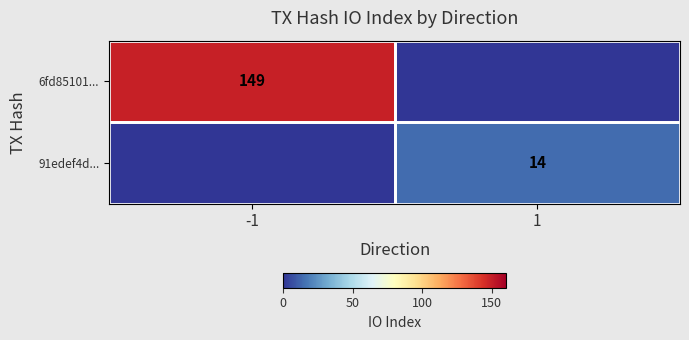

Is it true that 91edef4d... equals 24 at 1?

False